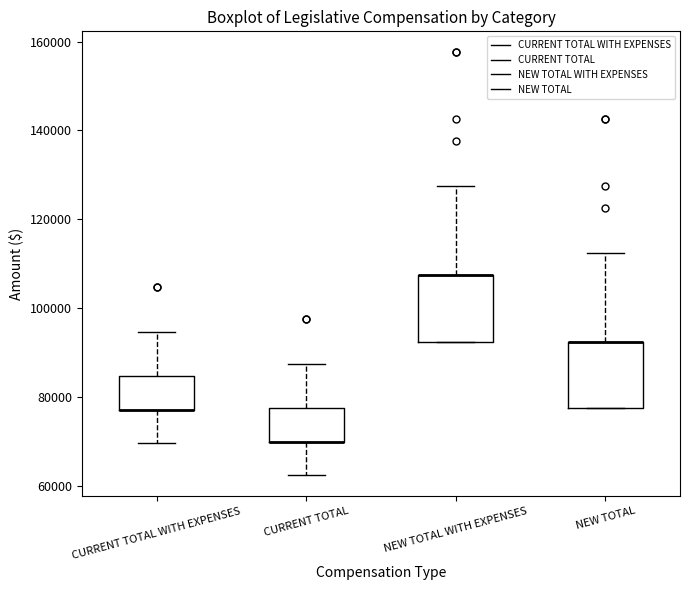

Where does the lower whisker of the box for CURRENT TOTAL WITH EXPENSES end on the y-axis? The values are not printed on the chart, so give them approximately, as read against the axis.

70000